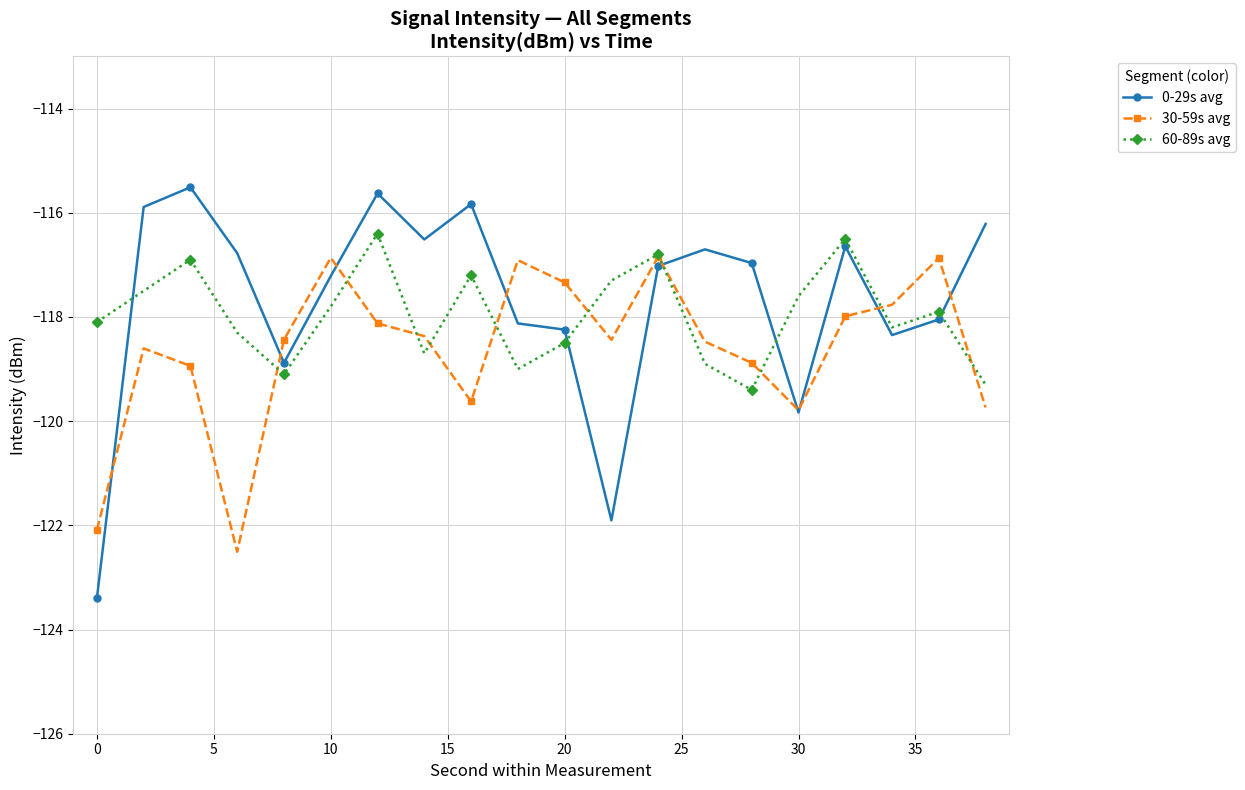

After their last crossing, which series has the higher values: 0-29s avg or 60-89s avg?

0-29s avg